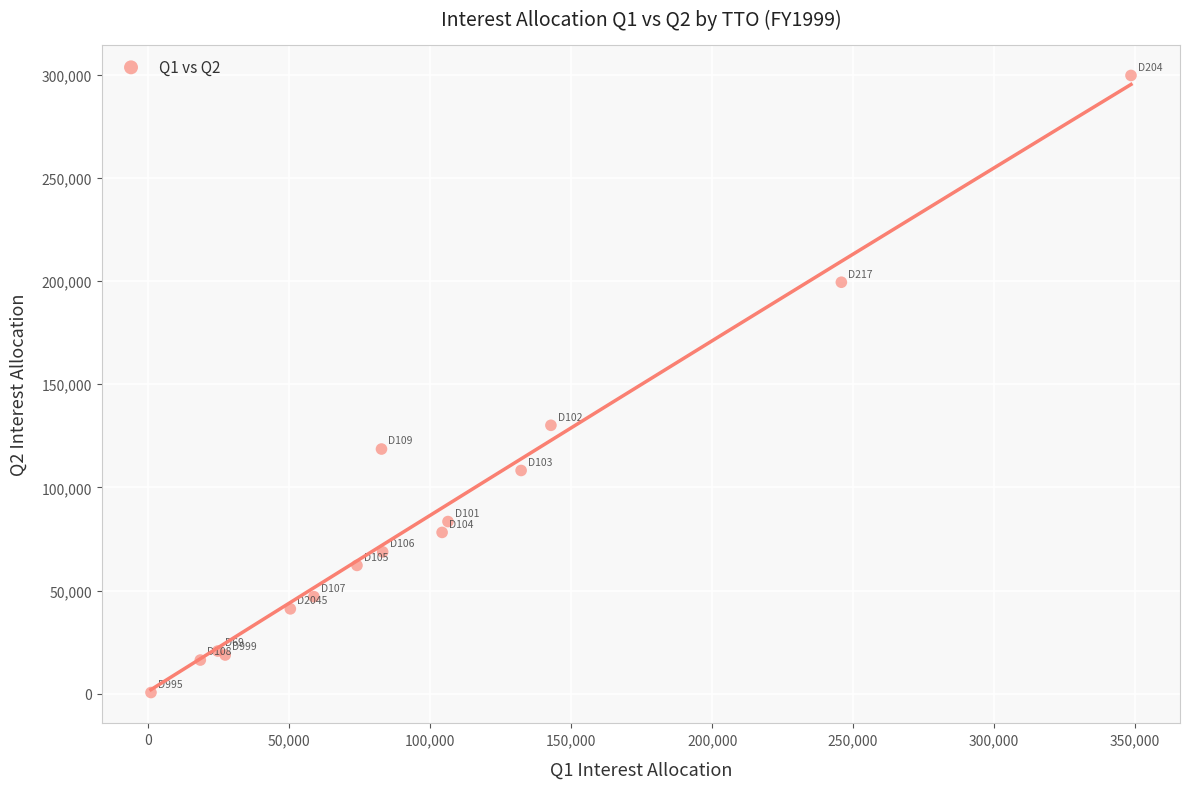

What Y value in the scatter plot is closest to 150090?

130075